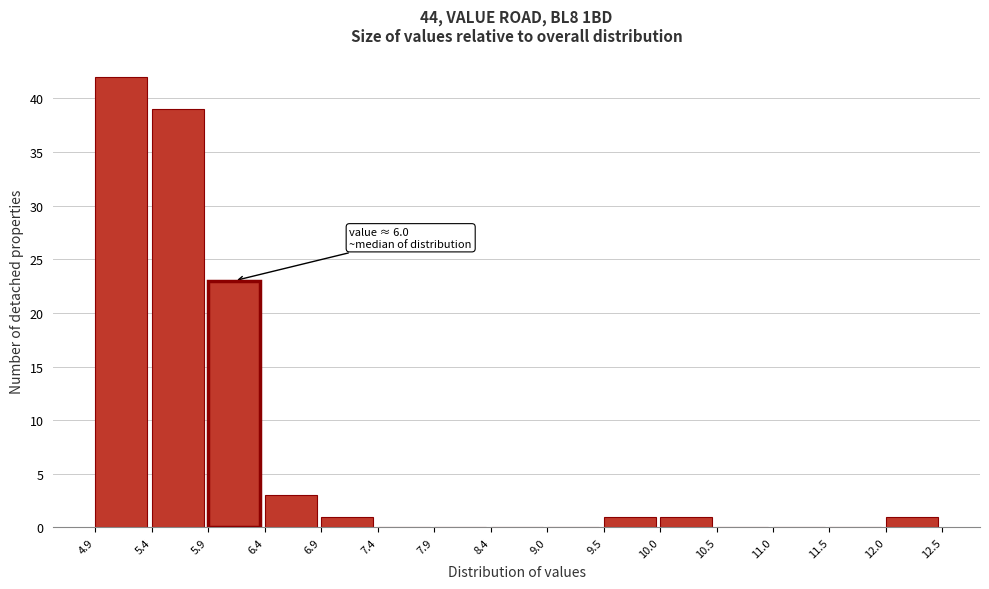

Over which range of the x-axis is the bar tallest?

4.9 to 5.4